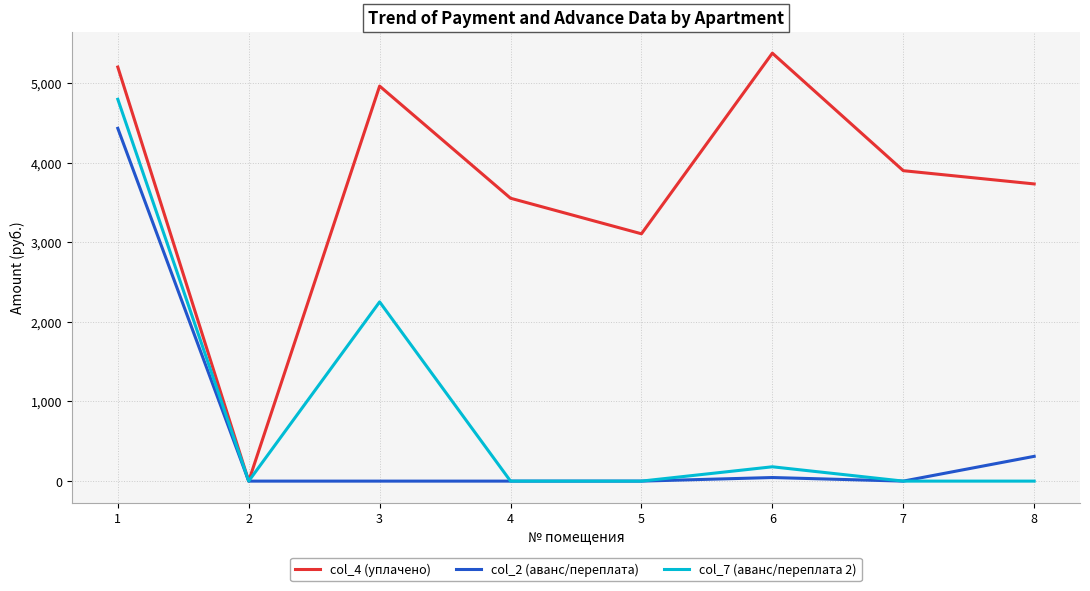

What is the sum of all col_4 (уплачено) values?

29825.0